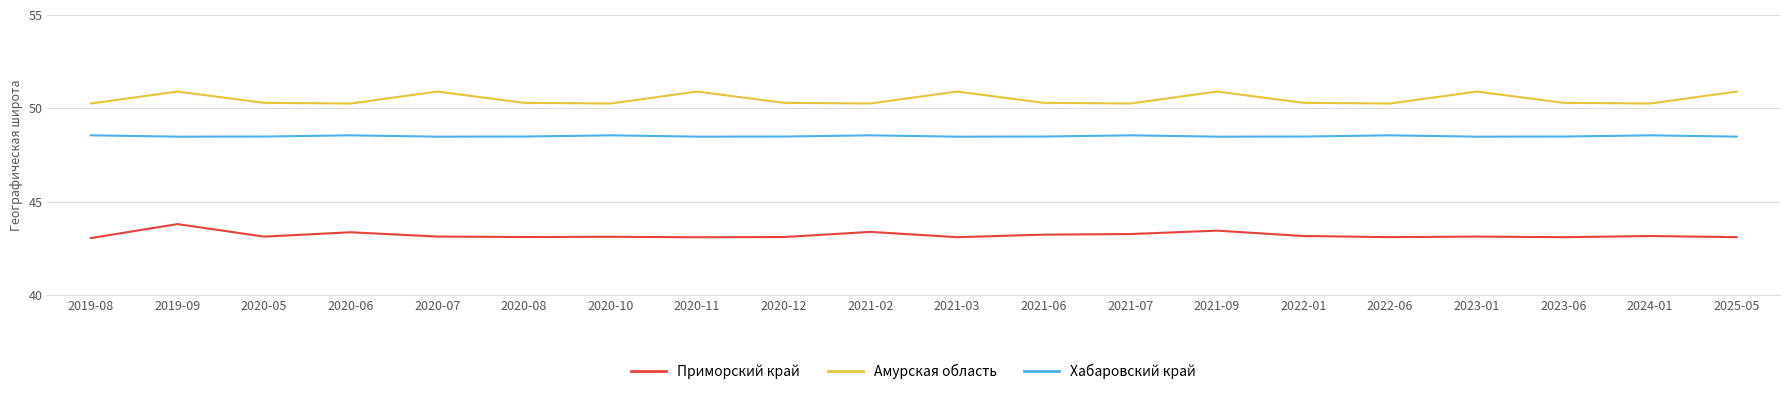

True or false: Приморский край and Амурская область intersect in this chart.

False